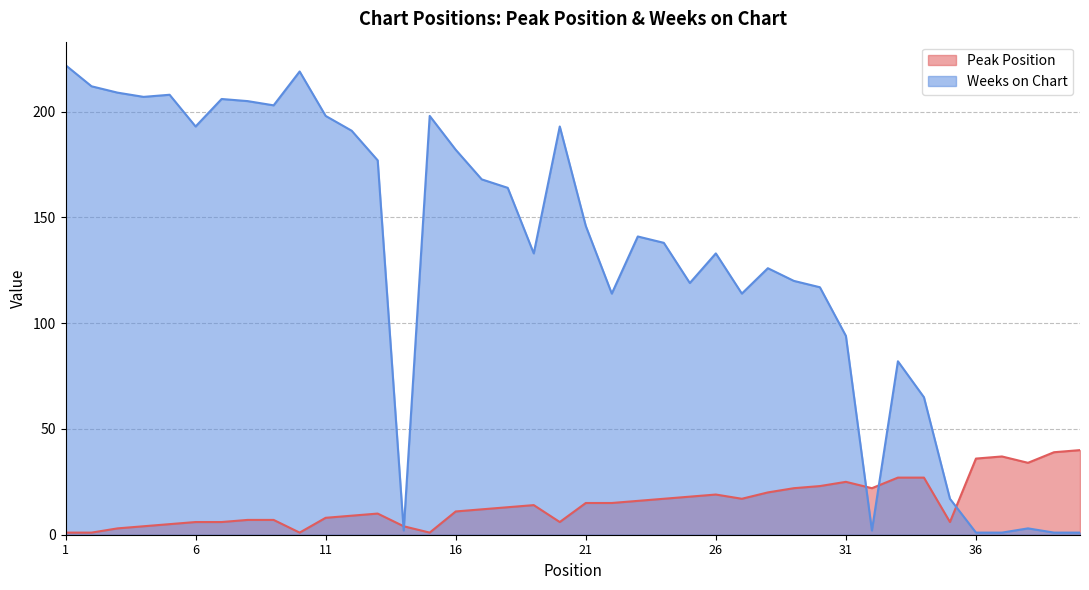

What is the total value across all series at 10?

220